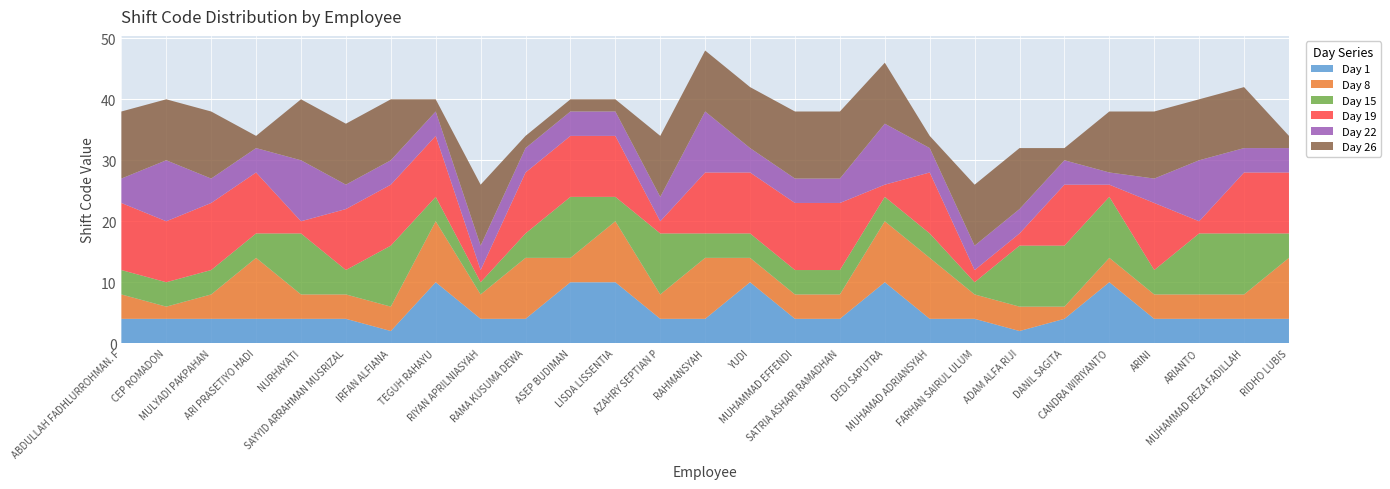

Reading left to right, extract all data points from this chart.

Day 1: 4	4	4	4	4	4	2	10	4	4	10	10	4	4	10	4	4	10	4	4	2	4	10	4	4	4	4
Day 8: 4	2	4	10	4	4	4	10	4	10	4	10	4	10	4	4	4	10	10	4	4	2	4	4	4	4	10
Day 15: 4	4	4	4	10	4	10	4	2	4	10	4	10	4	4	4	4	4	4	2	10	10	10	4	10	10	4
Day 19: 11	10	11	10	2	10	10	10	2	10	10	10	2	10	10	11	11	2	10	2	2	10	2	11	2	10	10
Day 22: 4	10	4	4	10	4	4	4	4	4	4	4	4	10	4	4	4	10	4	4	4	4	2	4	10	4	4
Day 26: 11	10	11	2	10	10	10	2	10	2	2	2	10	10	10	11	11	10	2	10	10	2	10	11	10	10	2